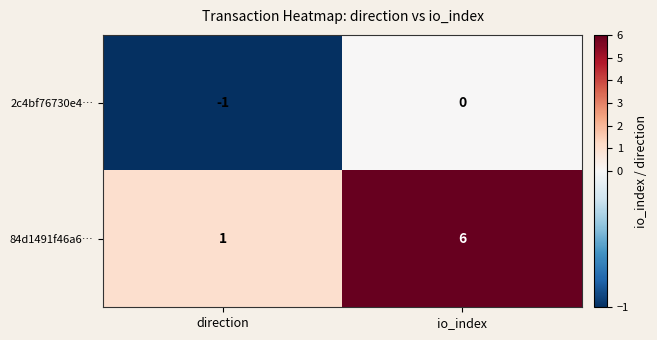

The value of 84d1491f46a6… at io_index is 6. True or false?

True